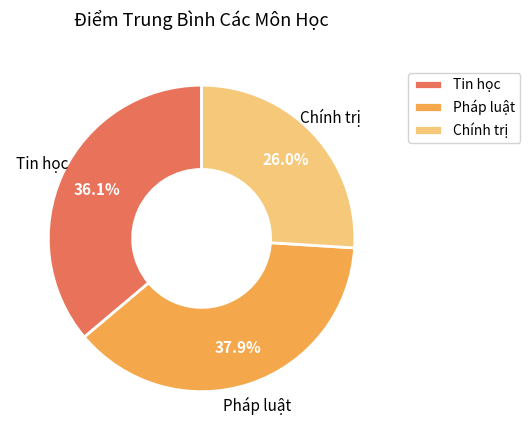

What is the total percentage of Chính trị and Tin học?

62.1%